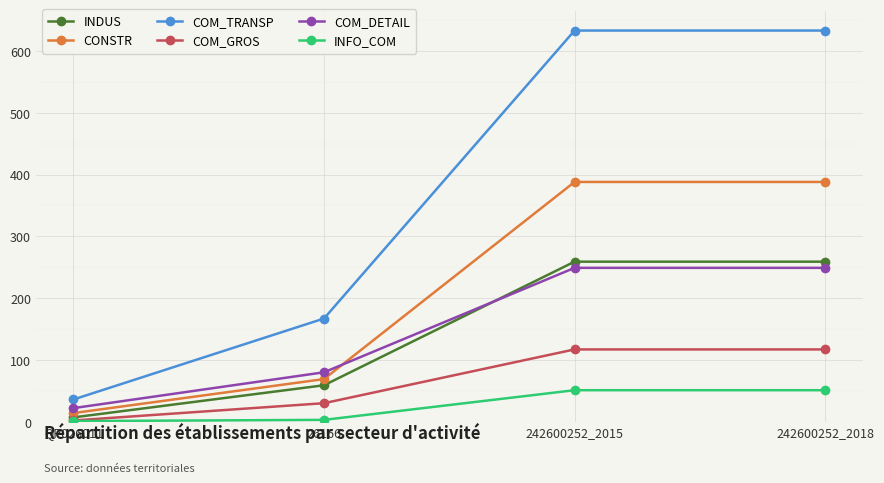

True or false: INFO_COM has more than 1 points higher than both neighbors.

False